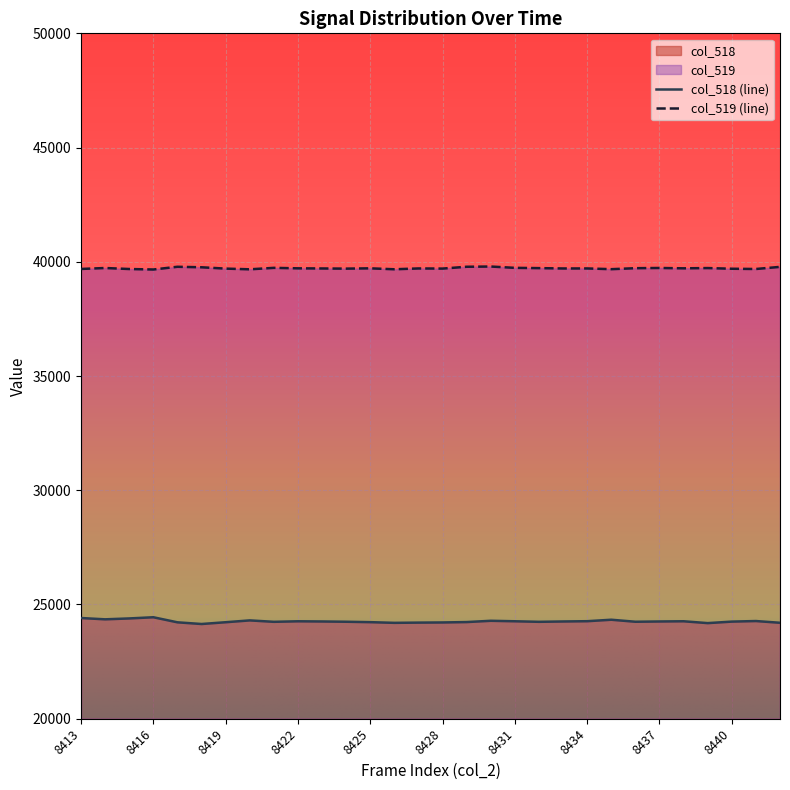

What is the difference between the maximum and minimum values in the col_519 series?

130